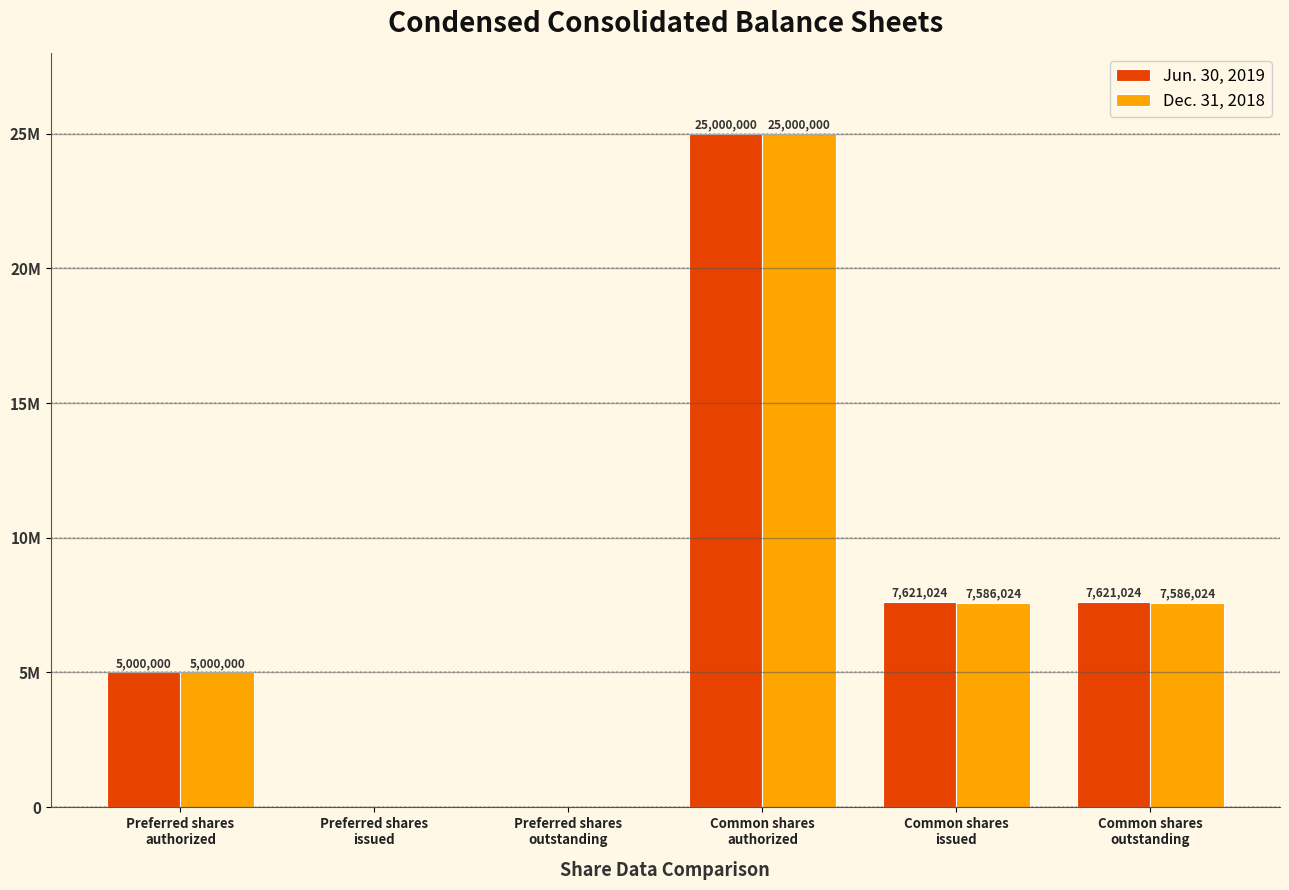

List the series in order of their peak value, highest first.

Jun. 30, 2019, Dec. 31, 2018